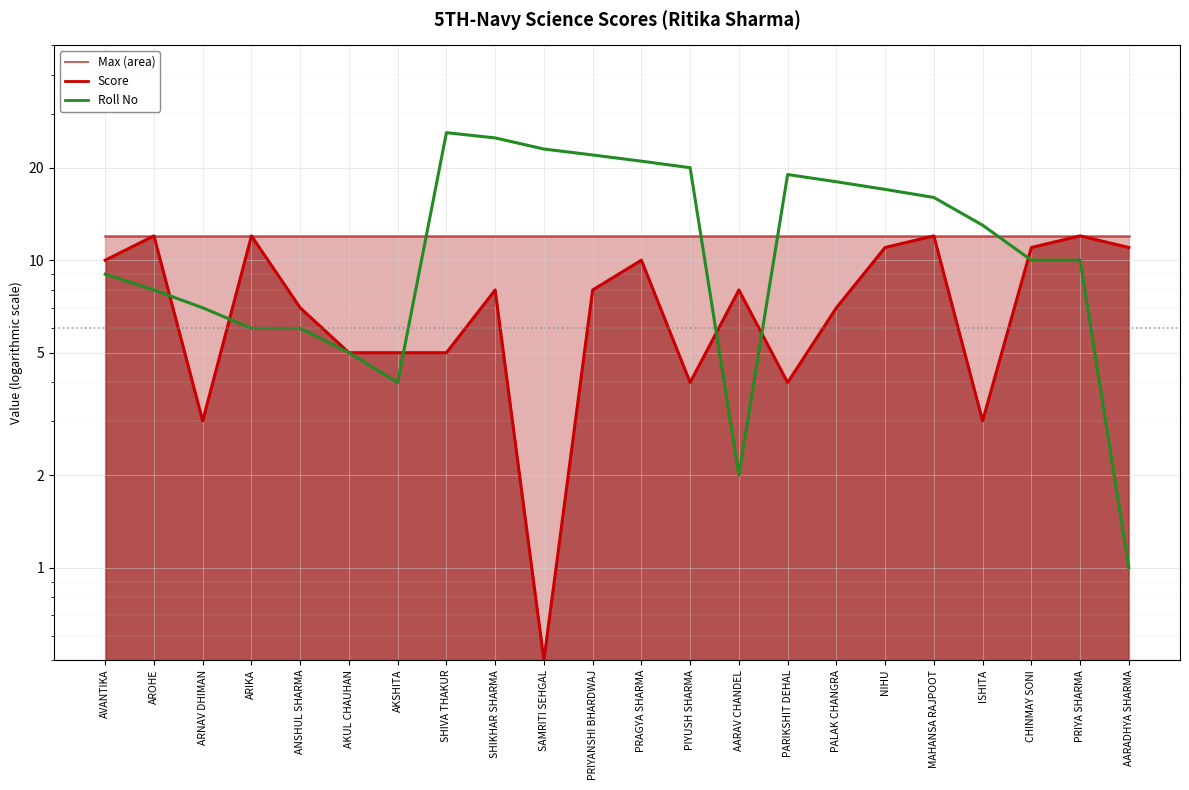

Read the value at PRIYA SHARMA, to the nearest 5.

10